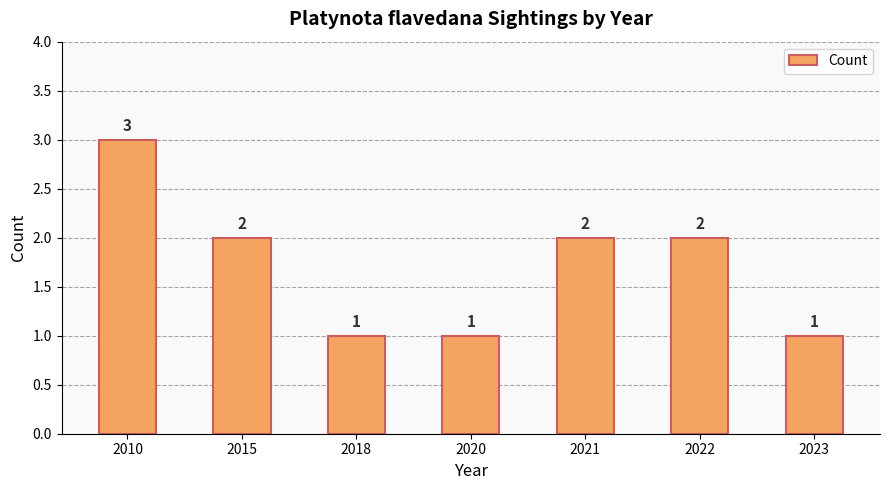

What is the smallest value displayed?

1